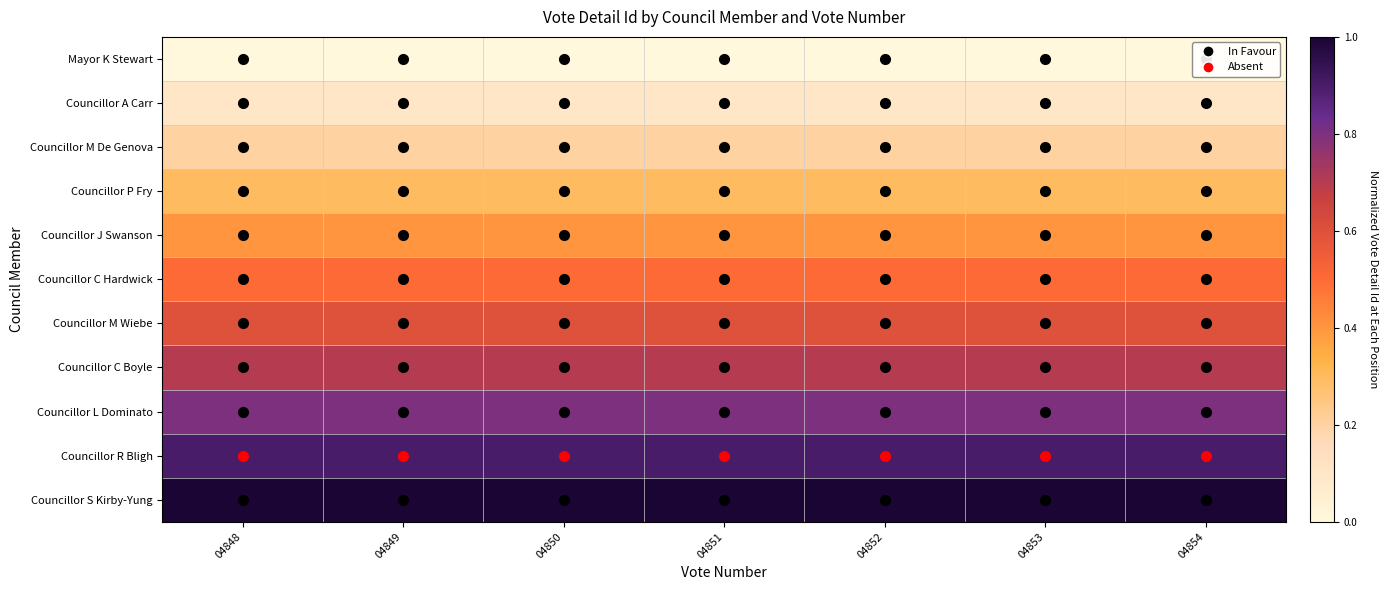

Which series has the widest spread of values?

Mayor K Stewart